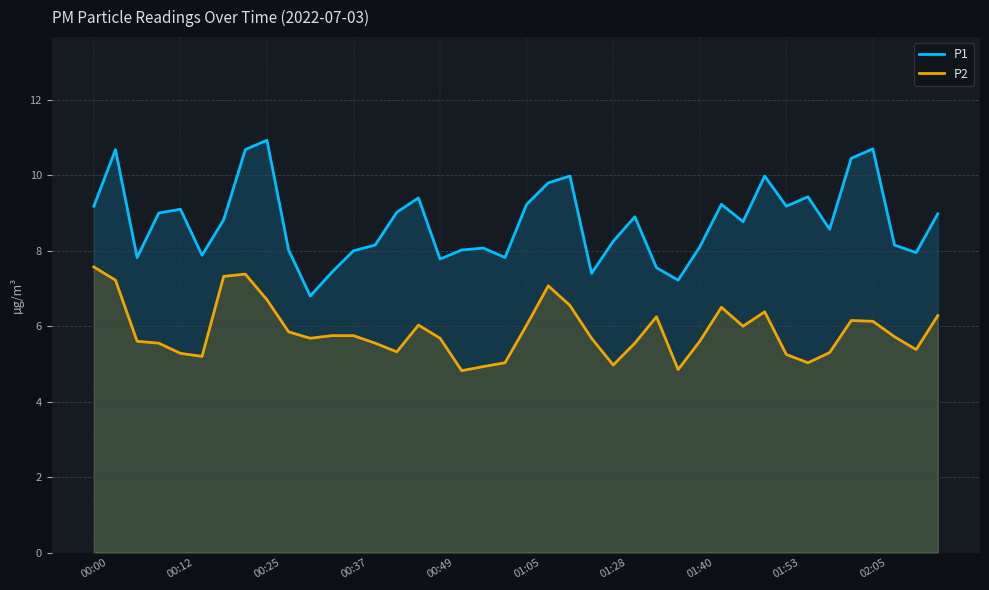

True or false: P2 and P1 intersect in this chart.

False